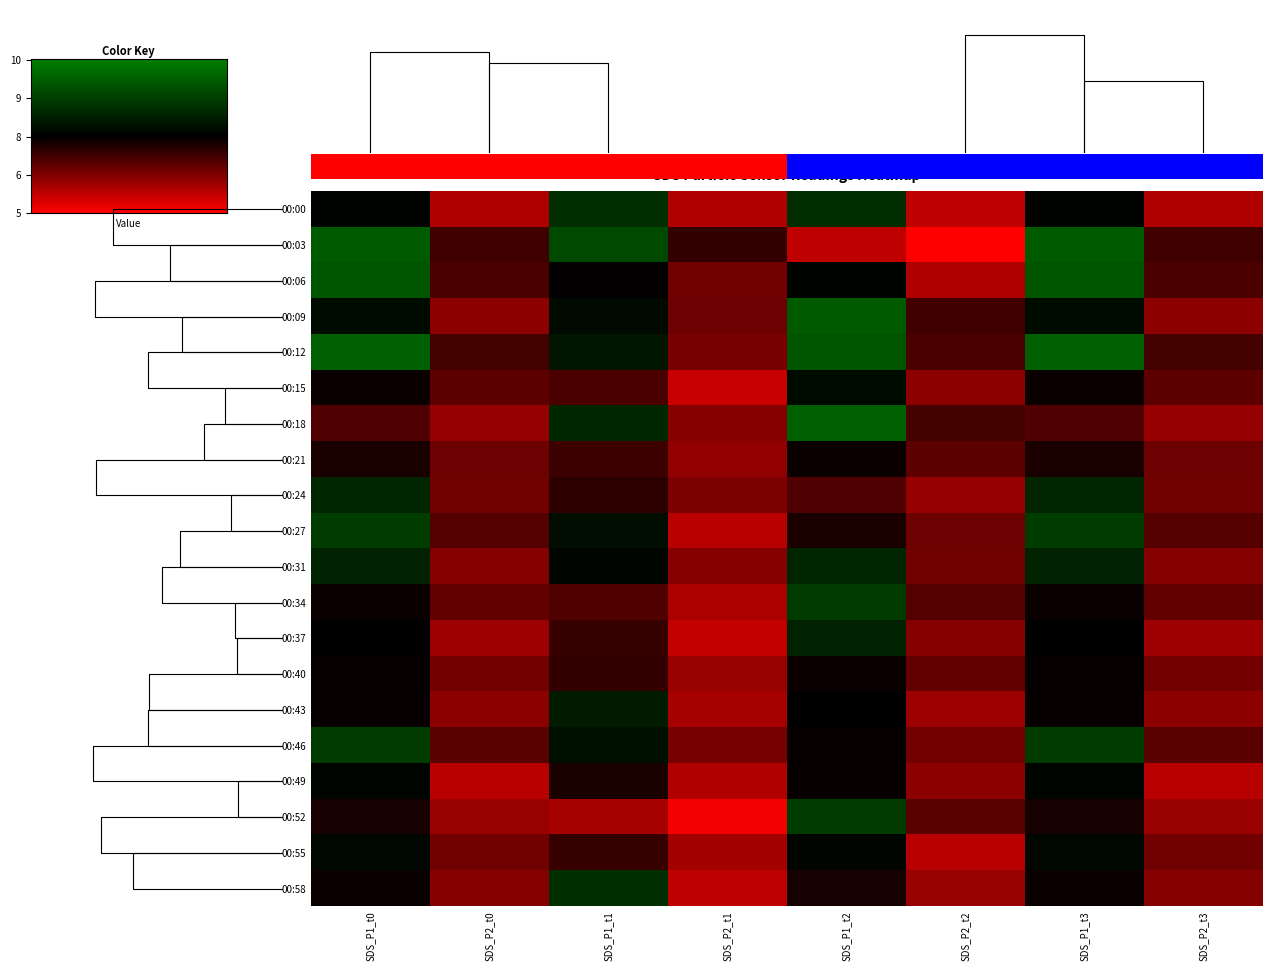

Reading left to right, what are all the values shown in this chart?

00:00: SDS_P1_t0=7.6	SDS_P2_t0=5.8	SDS_P1_t1=8.4	SDS_P2_t1=5.8	SDS_P1_t2=8.4	SDS_P2_t2=5.6	SDS_P1_t3=7.6	SDS_P2_t3=5.8
00:03: SDS_P1_t0=9.3	SDS_P2_t0=6.9	SDS_P1_t1=8.9	SDS_P2_t1=7.0	SDS_P1_t2=5.6	SDS_P2_t2=4.9	SDS_P1_t3=9.3	SDS_P2_t3=6.9
00:06: SDS_P1_t0=9.2	SDS_P2_t0=6.8	SDS_P1_t1=7.5	SDS_P2_t1=6.4	SDS_P1_t2=7.6	SDS_P2_t2=5.8	SDS_P1_t3=9.2	SDS_P2_t3=6.8
00:09: SDS_P1_t0=7.7	SDS_P2_t0=6.1	SDS_P1_t1=7.7	SDS_P2_t1=6.4	SDS_P1_t2=9.3	SDS_P2_t2=6.9	SDS_P1_t3=7.7	SDS_P2_t3=6.1
00:12: SDS_P1_t0=9.4	SDS_P2_t0=6.8	SDS_P1_t1=7.9	SDS_P2_t1=6.3	SDS_P1_t2=9.2	SDS_P2_t2=6.8	SDS_P1_t3=9.4	SDS_P2_t3=6.8
00:15: SDS_P1_t0=7.4	SDS_P2_t0=6.6	SDS_P1_t1=6.8	SDS_P2_t1=5.5	SDS_P1_t2=7.7	SDS_P2_t2=6.1	SDS_P1_t3=7.4	SDS_P2_t3=6.6
00:18: SDS_P1_t0=6.7	SDS_P2_t0=6.0	SDS_P1_t1=8.3	SDS_P2_t1=6.2	SDS_P1_t2=9.4	SDS_P2_t2=6.8	SDS_P1_t3=6.7	SDS_P2_t3=6.0
00:21: SDS_P1_t0=7.2	SDS_P2_t0=6.4	SDS_P1_t1=6.9	SDS_P2_t1=6.1	SDS_P1_t2=7.4	SDS_P2_t2=6.6	SDS_P1_t3=7.2	SDS_P2_t3=6.4
00:24: SDS_P1_t0=8.2	SDS_P2_t0=6.4	SDS_P1_t1=7.1	SDS_P2_t1=6.3	SDS_P1_t2=6.7	SDS_P2_t2=6.0	SDS_P1_t3=8.2	SDS_P2_t3=6.4
00:27: SDS_P1_t0=8.7	SDS_P2_t0=6.7	SDS_P1_t1=7.8	SDS_P2_t1=5.7	SDS_P1_t2=7.2	SDS_P2_t2=6.4	SDS_P1_t3=8.7	SDS_P2_t3=6.7
00:31: SDS_P1_t0=8.2	SDS_P2_t0=6.2	SDS_P1_t1=7.6	SDS_P2_t1=6.2	SDS_P1_t2=8.2	SDS_P2_t2=6.4	SDS_P1_t3=8.2	SDS_P2_t3=6.2
00:34: SDS_P1_t0=7.4	SDS_P2_t0=6.5	SDS_P1_t1=6.7	SDS_P2_t1=5.8	SDS_P1_t2=8.7	SDS_P2_t2=6.7	SDS_P1_t3=7.4	SDS_P2_t3=6.5
00:37: SDS_P1_t0=7.5	SDS_P2_t0=6.0	SDS_P1_t1=7.0	SDS_P2_t1=5.6	SDS_P1_t2=8.2	SDS_P2_t2=6.2	SDS_P1_t3=7.5	SDS_P2_t3=6.0
00:40: SDS_P1_t0=7.4	SDS_P2_t0=6.4	SDS_P1_t1=7.0	SDS_P2_t1=6.0	SDS_P1_t2=7.4	SDS_P2_t2=6.5	SDS_P1_t3=7.4	SDS_P2_t3=6.4
00:43: SDS_P1_t0=7.4	SDS_P2_t0=6.1	SDS_P1_t1=8.0	SDS_P2_t1=5.9	SDS_P1_t2=7.5	SDS_P2_t2=6.0	SDS_P1_t3=7.4	SDS_P2_t3=6.1
00:46: SDS_P1_t0=8.7	SDS_P2_t0=6.6	SDS_P1_t1=7.8	SDS_P2_t1=6.3	SDS_P1_t2=7.4	SDS_P2_t2=6.4	SDS_P1_t3=8.7	SDS_P2_t3=6.6
00:49: SDS_P1_t0=7.6	SDS_P2_t0=5.7	SDS_P1_t1=7.2	SDS_P2_t1=5.8	SDS_P1_t2=7.4	SDS_P2_t2=6.1	SDS_P1_t3=7.6	SDS_P2_t3=5.7
00:52: SDS_P1_t0=7.3	SDS_P2_t0=6.0	SDS_P1_t1=5.9	SDS_P2_t1=5.1	SDS_P1_t2=8.7	SDS_P2_t2=6.6	SDS_P1_t3=7.3	SDS_P2_t3=6.0
00:55: SDS_P1_t0=7.6	SDS_P2_t0=6.4	SDS_P1_t1=7.0	SDS_P2_t1=5.9	SDS_P1_t2=7.6	SDS_P2_t2=5.7	SDS_P1_t3=7.6	SDS_P2_t3=6.4
00:58: SDS_P1_t0=7.4	SDS_P2_t0=6.2	SDS_P1_t1=8.4	SDS_P2_t1=5.6	SDS_P1_t2=7.3	SDS_P2_t2=6.0	SDS_P1_t3=7.4	SDS_P2_t3=6.2